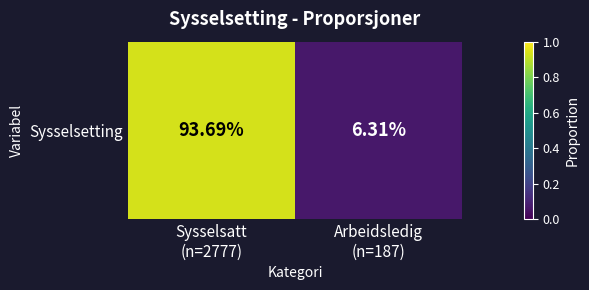

Read the value at Sysselsatt
(n=2777).

0.9